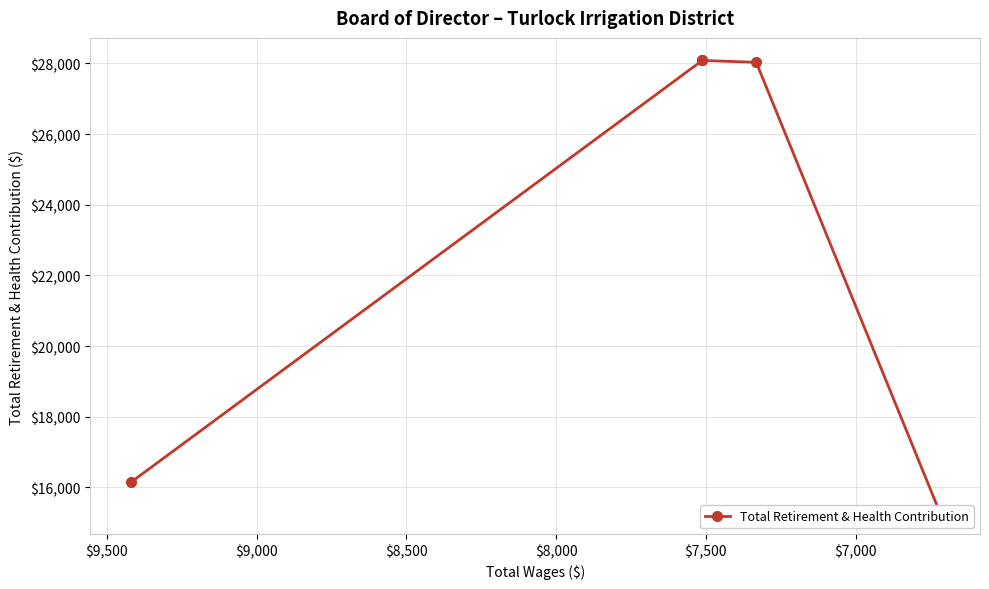

Reading left to right, list all the values displayed in this chart.

16140	28084	28084	28031	15309